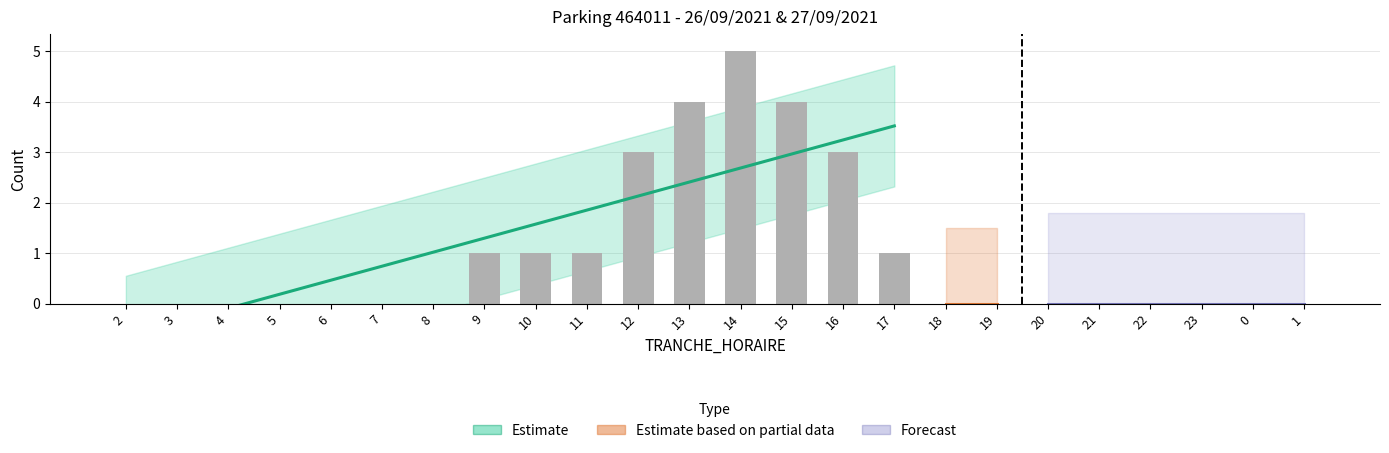

Does the chart contain stacked bars?

No